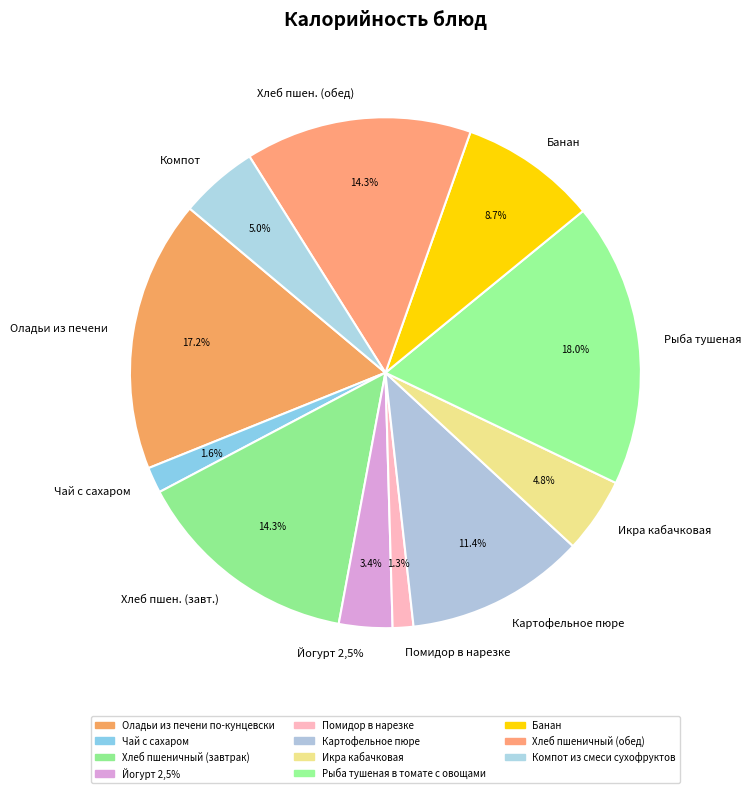

Rank the categories by value from lowest to highest.

Помидор в нарезке, Чай с сахаром, Йогурт 2,5%, Икра кабачковая, Компот из смеси сухофруктов, Банан, Картофельное пюре, Хлеб пшеничный (завтрак), Хлеб пшеничный (обед), Оладьи из печени по-кунцевски, Рыба тушеная в томате с овощами